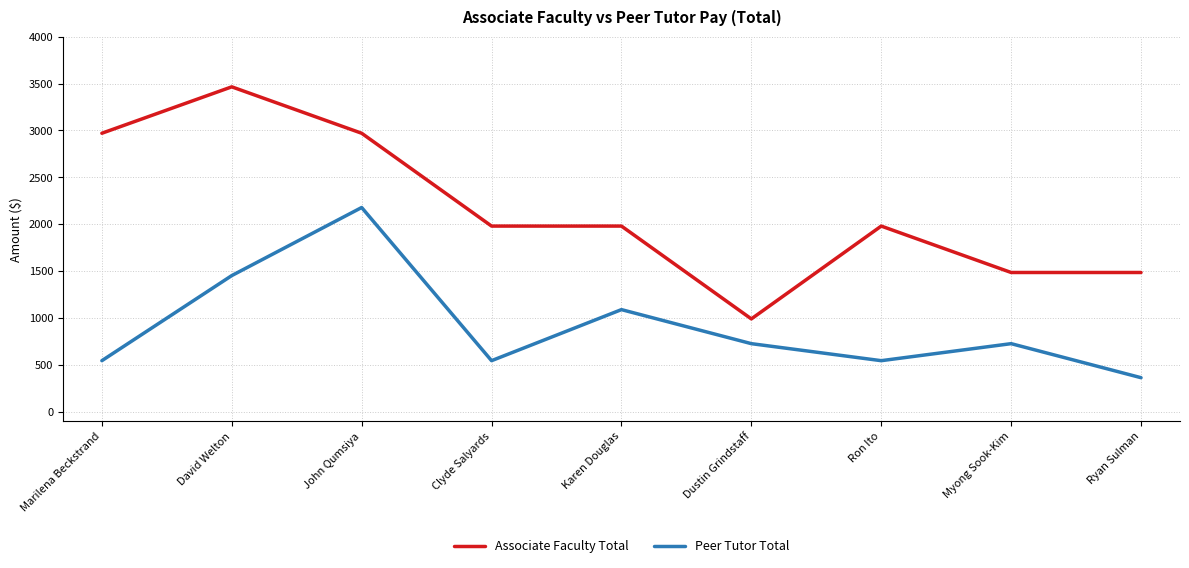

True or false: Peer Tutor Total and Associate Faculty Total cross at least once.

False